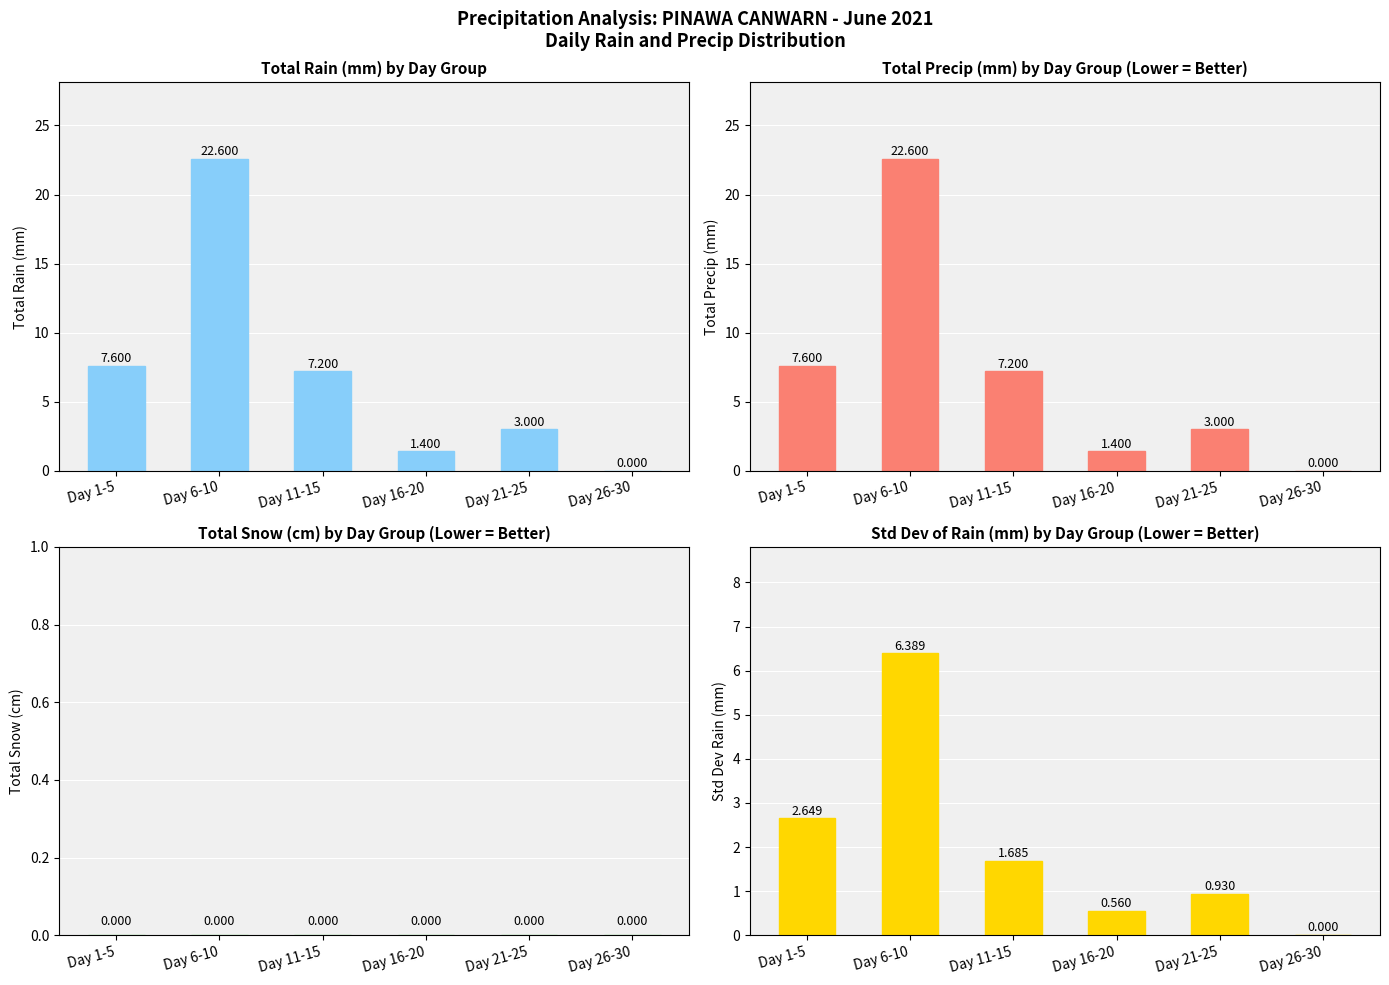

Which label corresponds to the largest value in the chart?

Day 6-10